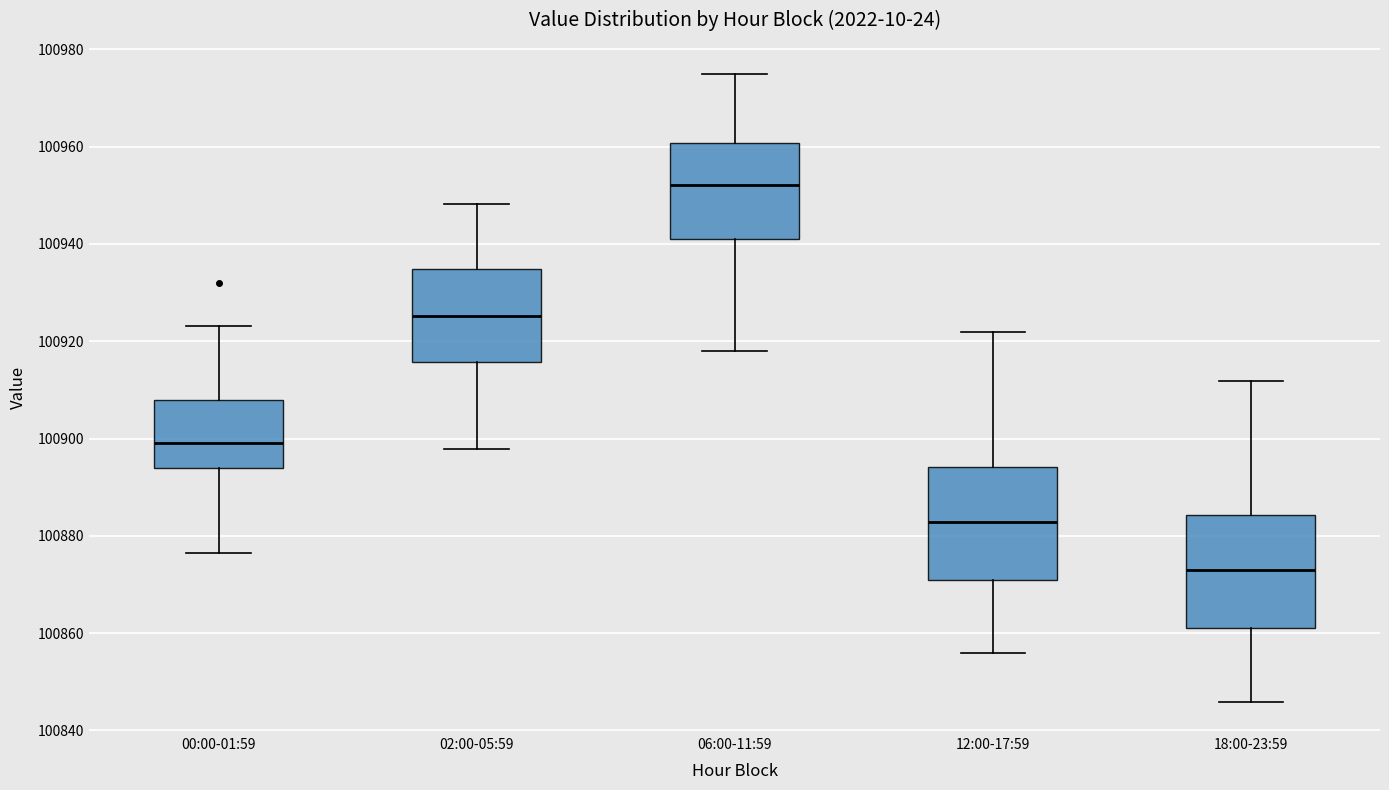

Which box's median line is the lowest?

18:00-23:59